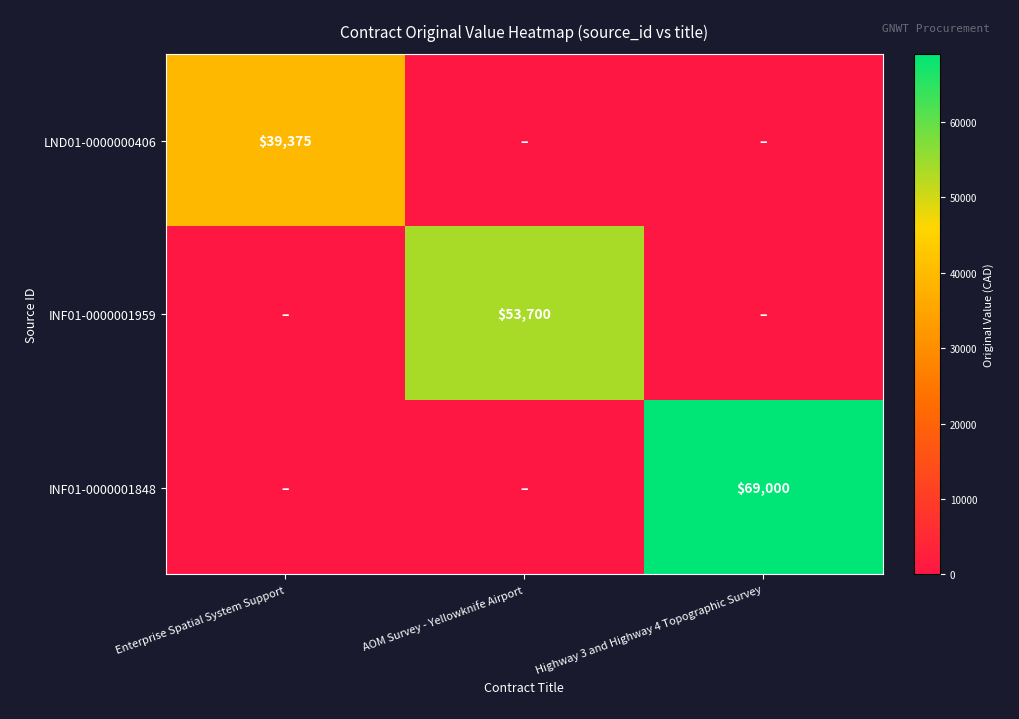

How many positive values does the LND01-0000000406 series have?

1